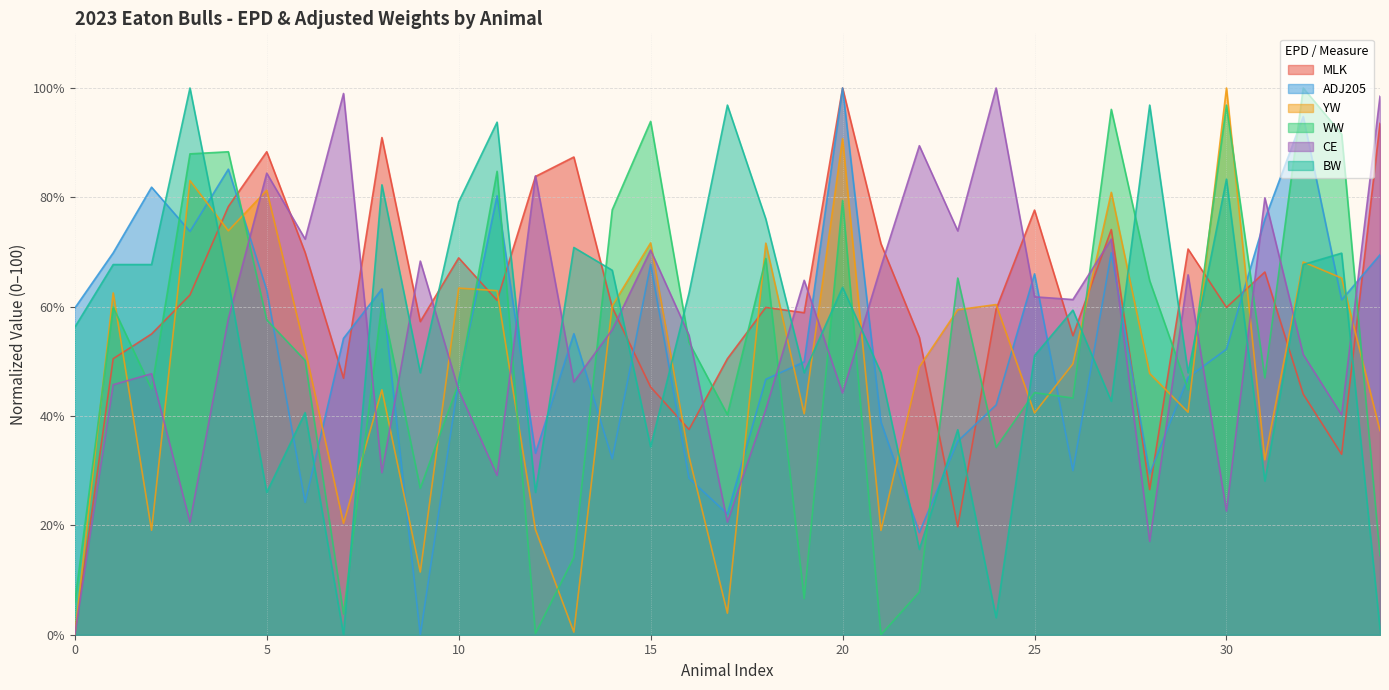

What is the highest value of the WW series?

100.0